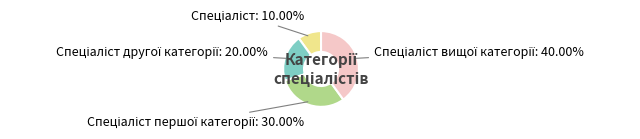

Is there a majority slice in this chart?

No